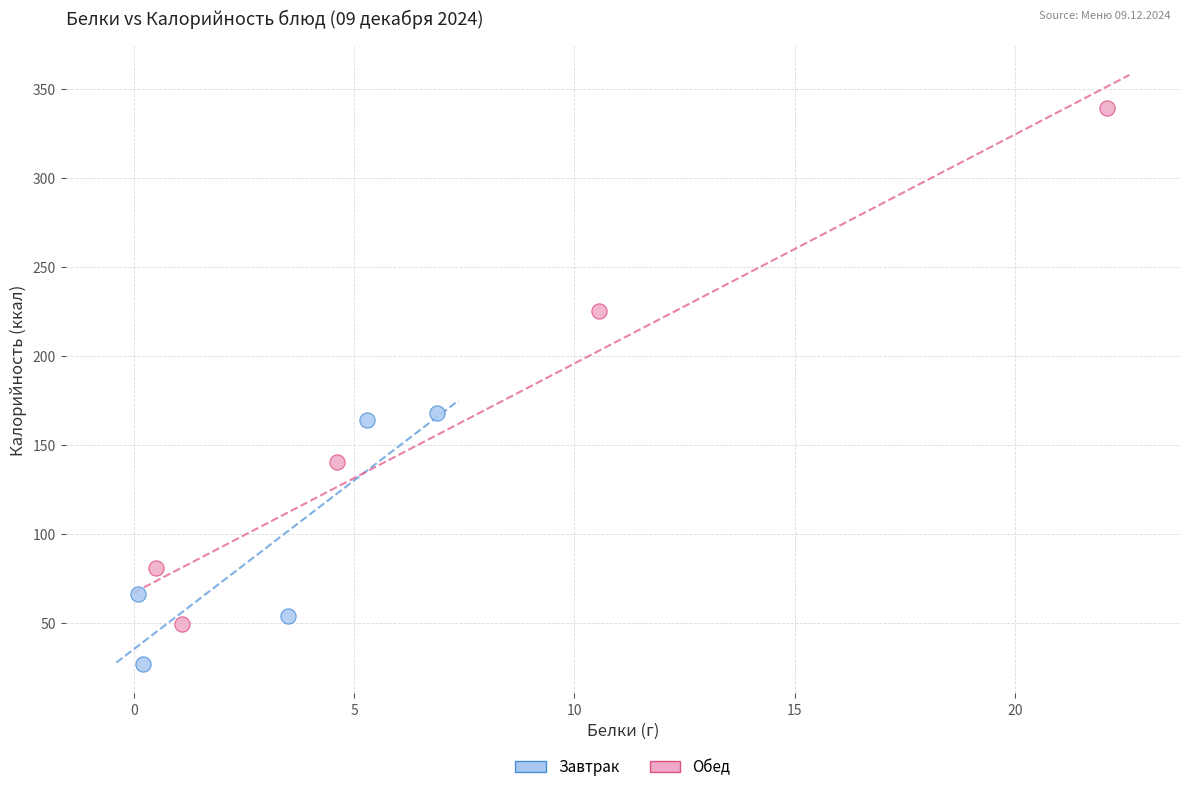

Which series has the largest Y range (max minus min)?

Обед